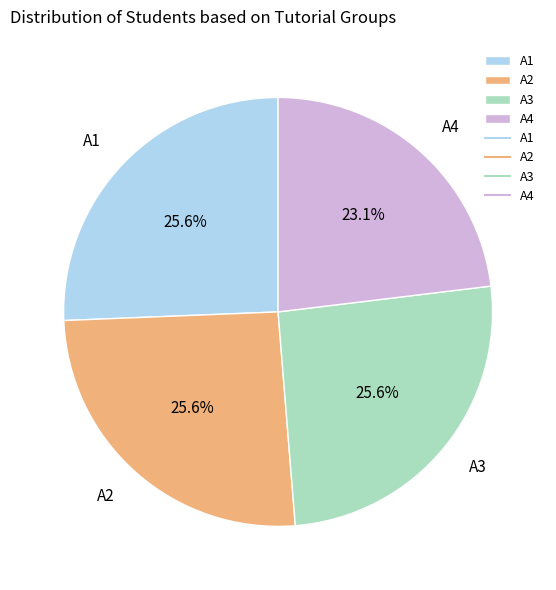

Approximately how many times larger is the value at A4 compared to A1?

0.9